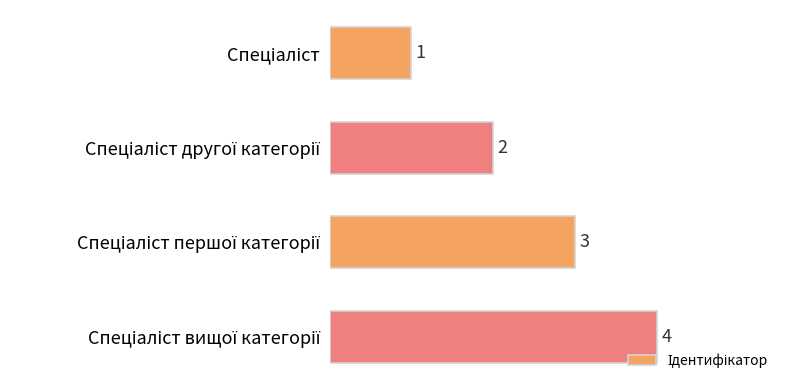

Are the bars horizontal?

Yes